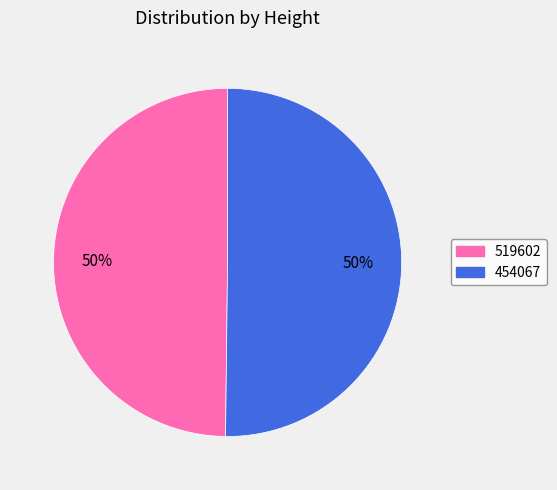

To the nearest percent, what is the average slice percentage?

50%